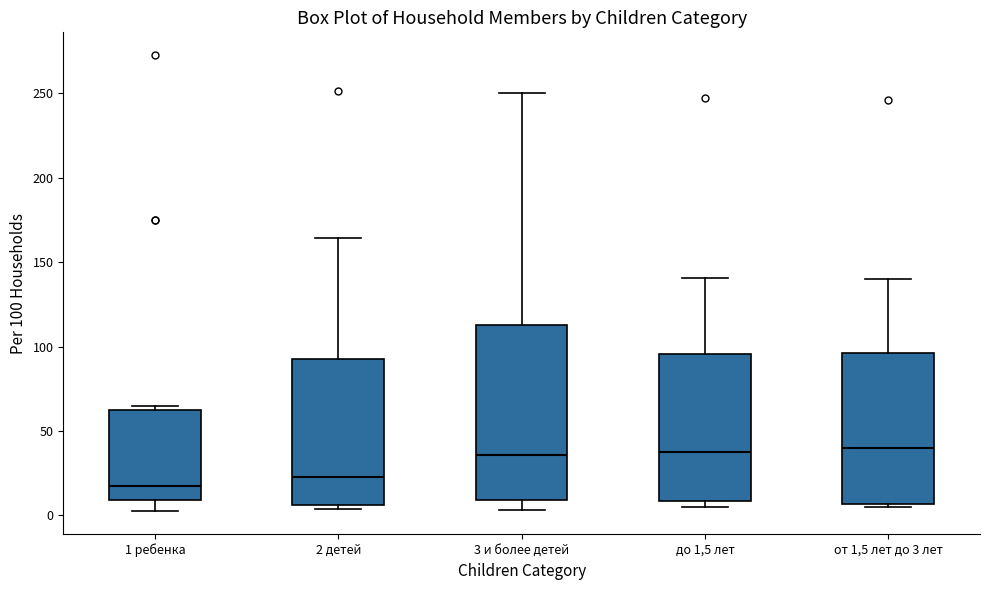

Reading left to right, transcribe this box plot: for each box, give where its median line is, the range the box spans, and where its two whiskers end, as read against the y-axis. The values are not printed on the chart, so give them approximately, as read against the axis.

1 ребенка: median 15, box 10 to 65, whiskers 0 to 65 (just above the box's upper edge)
2 детей: median 25, box 5 to 90, whiskers 5 (just below the box's lower edge) to 165
3 и более детей: median 35, box 10 to 115, whiskers 5 to 250
до 1,5 лет: median 35, box 10 to 95, whiskers 5 to 140
от 1,5 лет до 3 лет: median 40, box 5 to 95, whiskers 5 (just below the box's lower edge) to 140